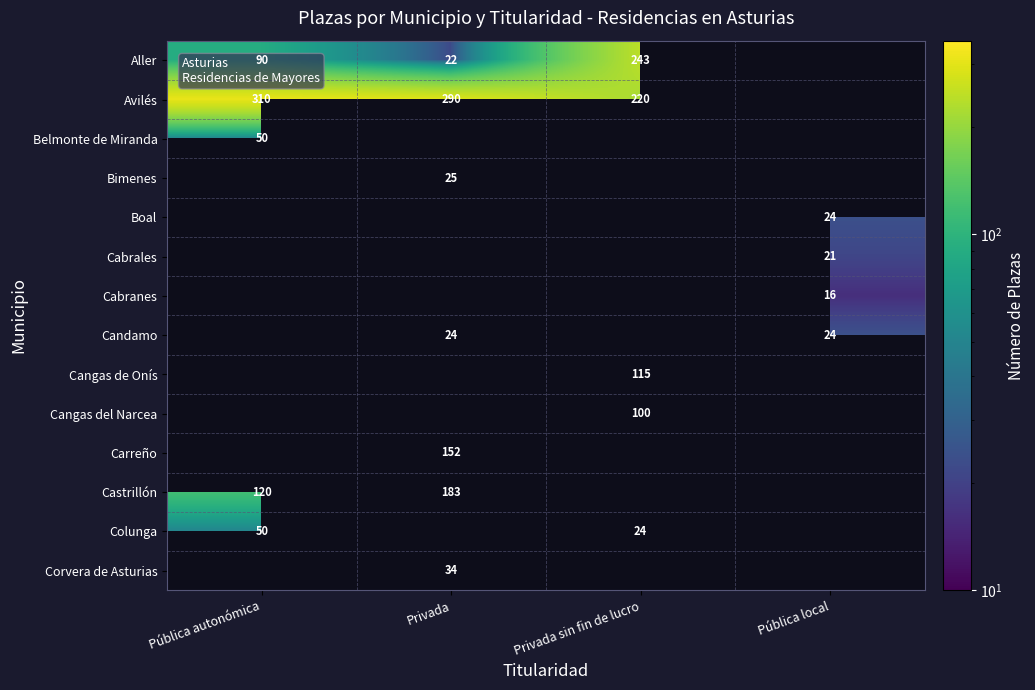

The Carreño series shows 264 at Privada. True or false?

False